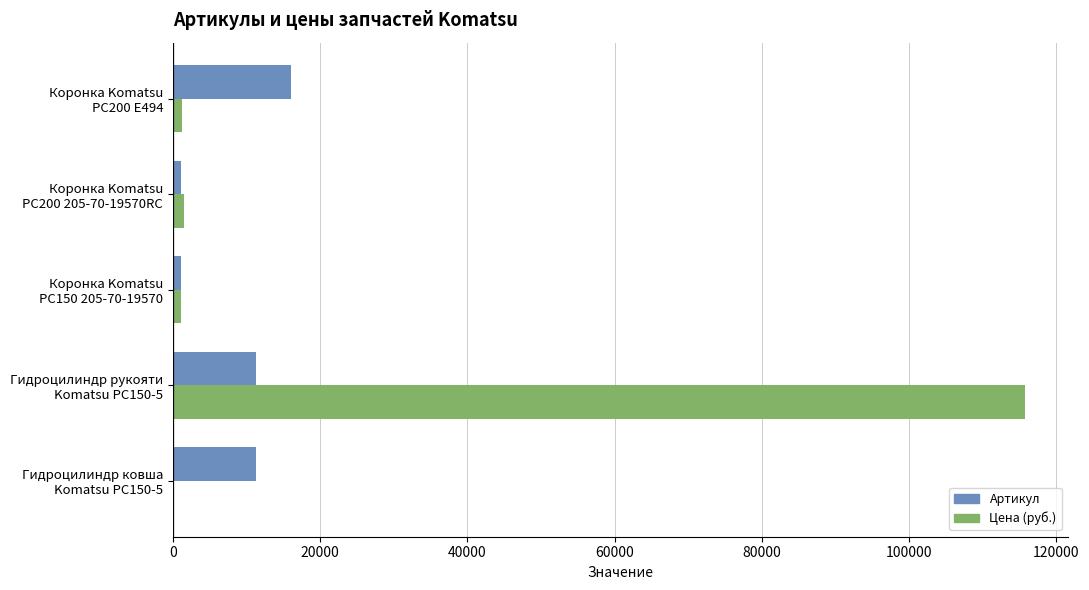

What is the sum of all Цена (руб.) values?

119664